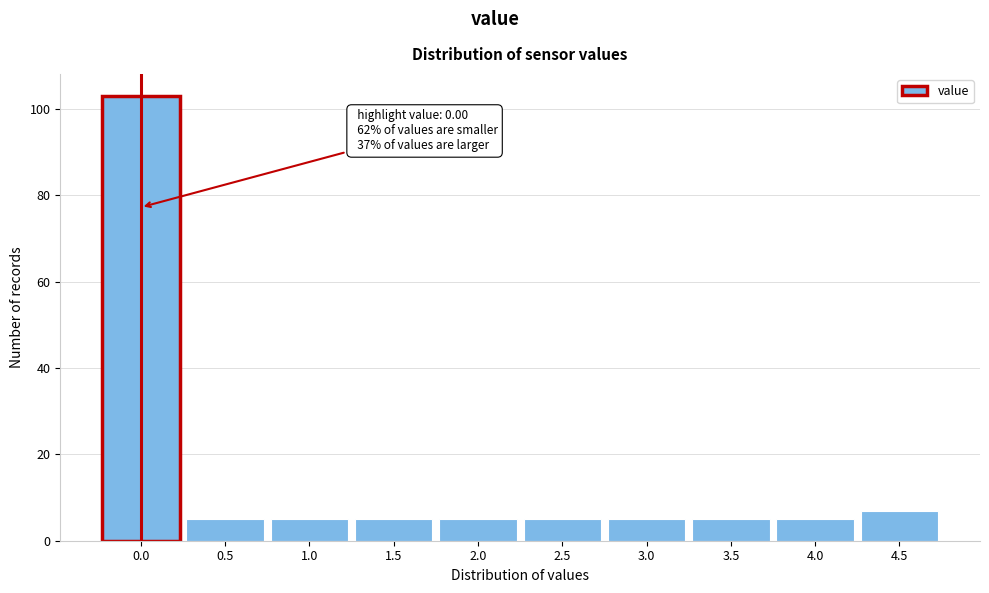

Reading right to left, transcribe all the data shown in this chart.

4.5=7	4.0=5	3.5=5	3.0=5	2.5=5	2.0=5	1.5=5	1.0=5	0.5=5	0.0=103